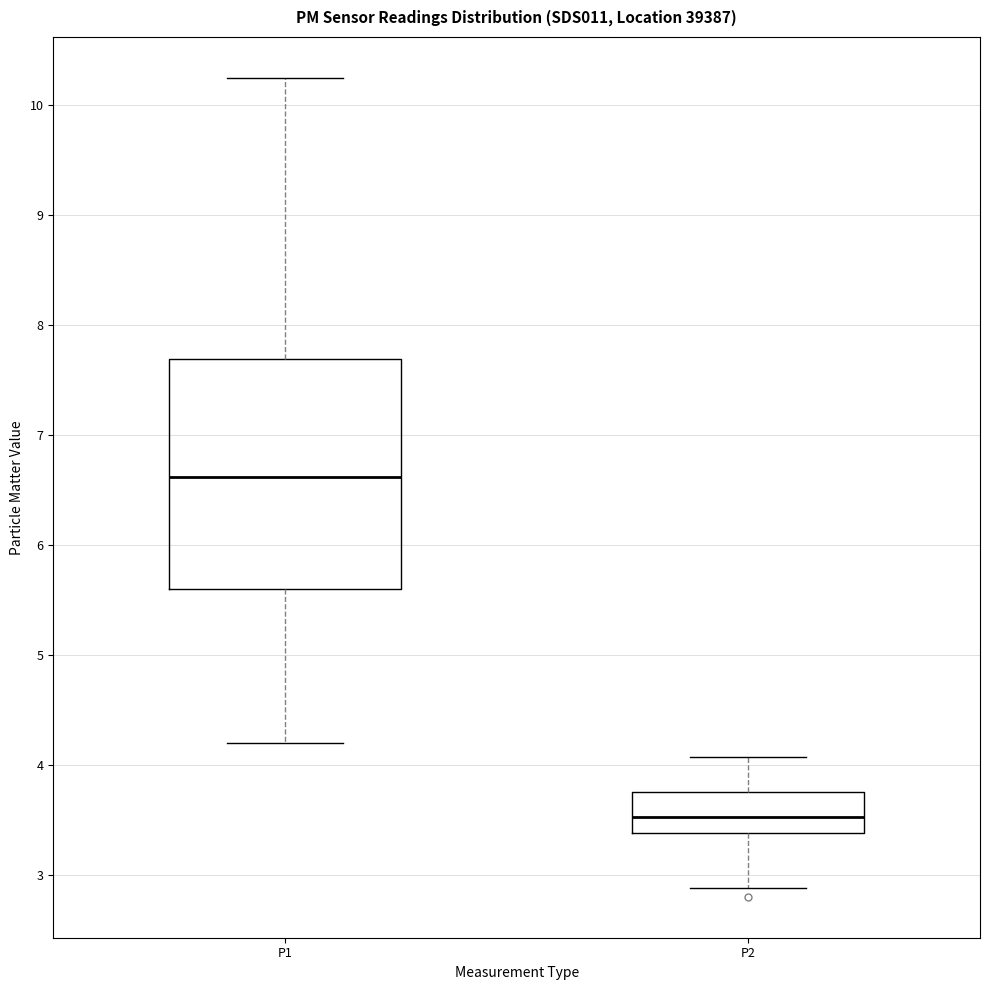

Reading left to right, transcribe this box plot: for each box, give where its median line is, the range the box spans, and where its two whiskers end, as read against the y-axis. The values are not printed on the chart, so give them approximately, as read against the axis.

P1: median 6.6, box 5.6 to 7.7, whiskers 4.2 to 10.3
P2: median 3.5, box 3.4 to 3.8, whiskers 2.9 to 4.1